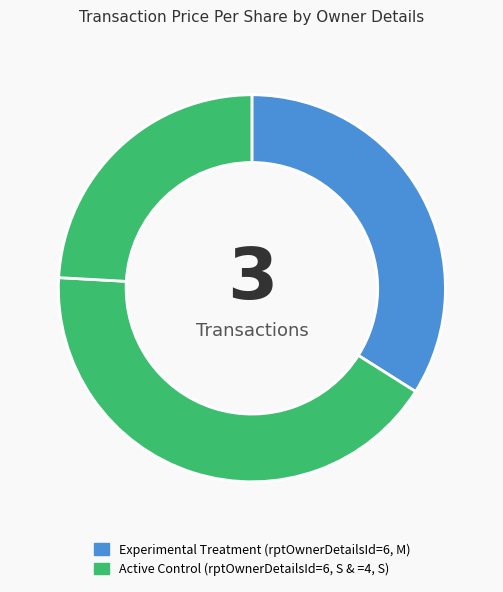

To the nearest percent, what is the difference between the largest and smallest slice percentages?

18%